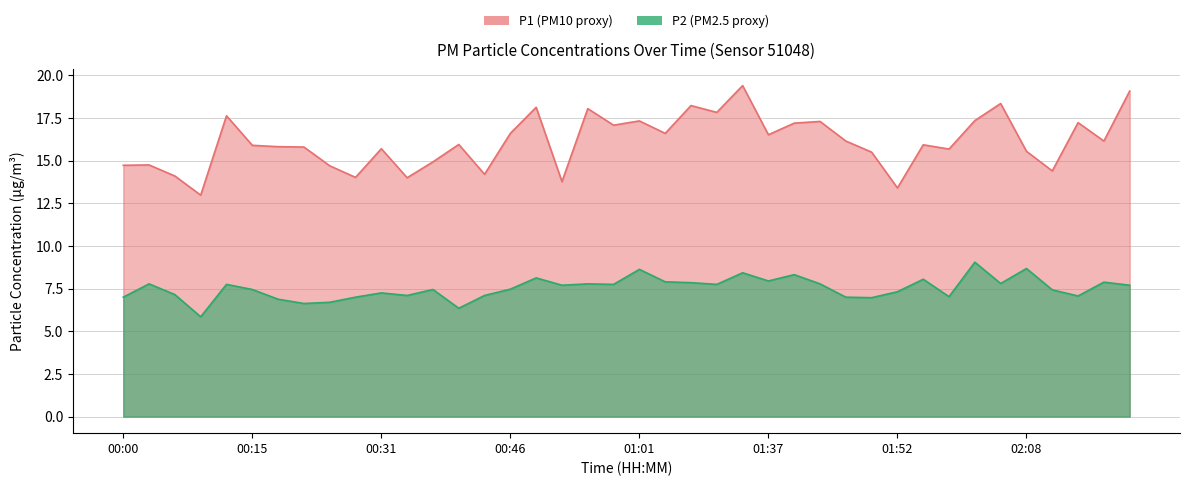

True or false: P1 has a value of 4.8 at 01:14.

False